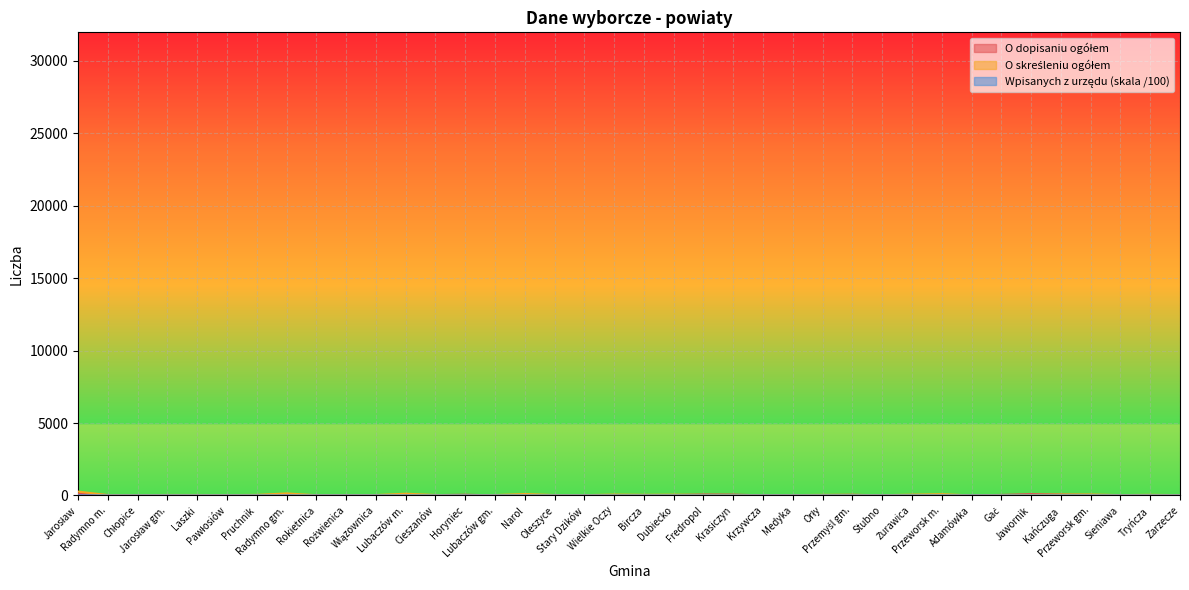

What position from the right is Laszki?

34